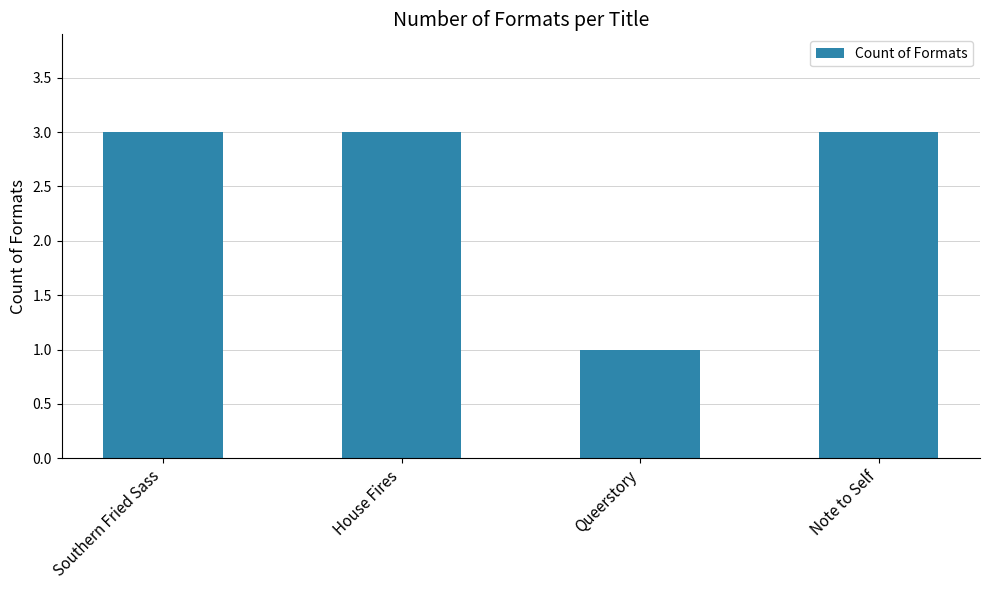

What is the ratio of the value at Southern Fried Sass to the value at Note to Self?

1.0